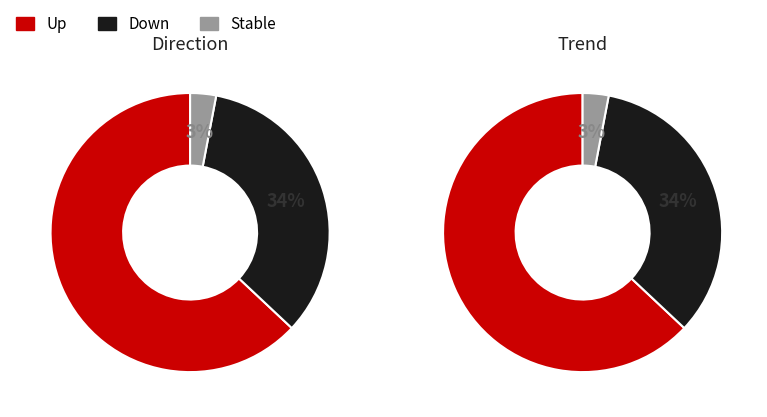

True or false: - accounts for 3% of the total.

True